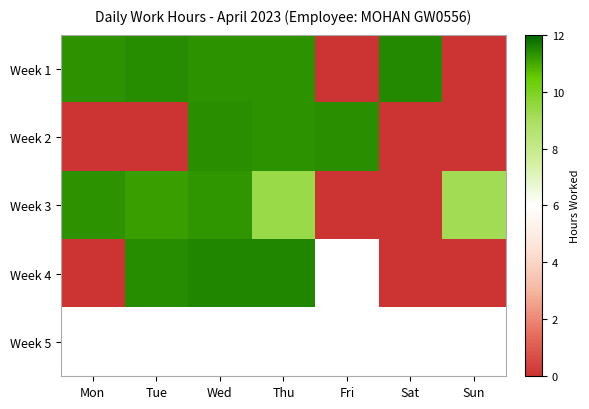

Rank the categories by Week 1 value from lowest to highest.

Fri, Sun, Thu, Wed, Mon, Tue, Sat